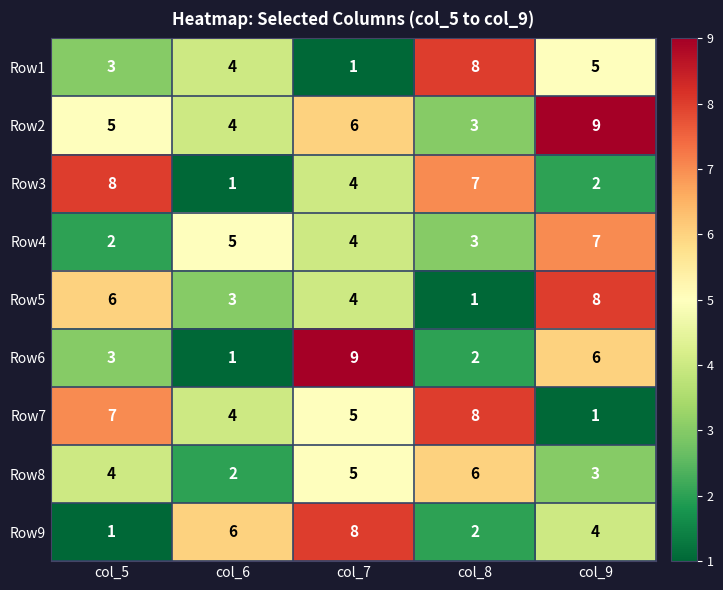

Which category has the highest value in the Row7 series?

col_8